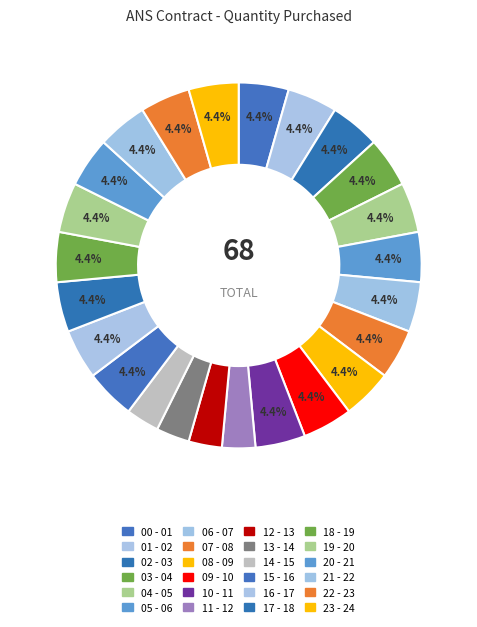

Count the number of slices in the pie.

24